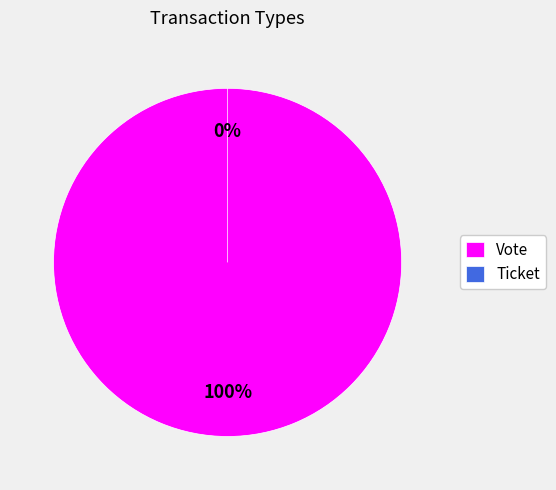

Which slice represents more than half of the pie?

Vote